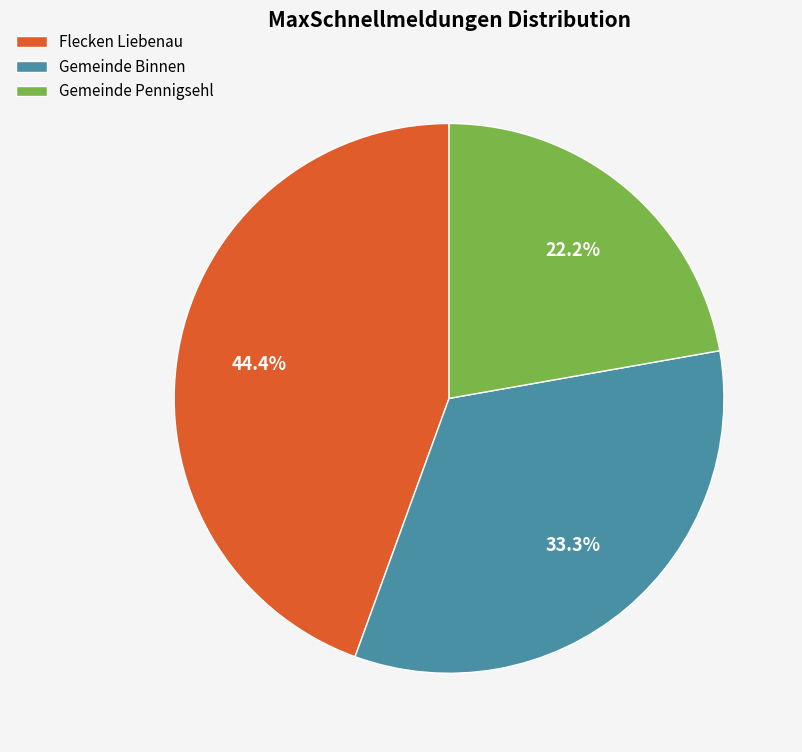

Combined, what portion of the pie is Gemeinde Pennigsehl and Flecken Liebenau?

66.7%